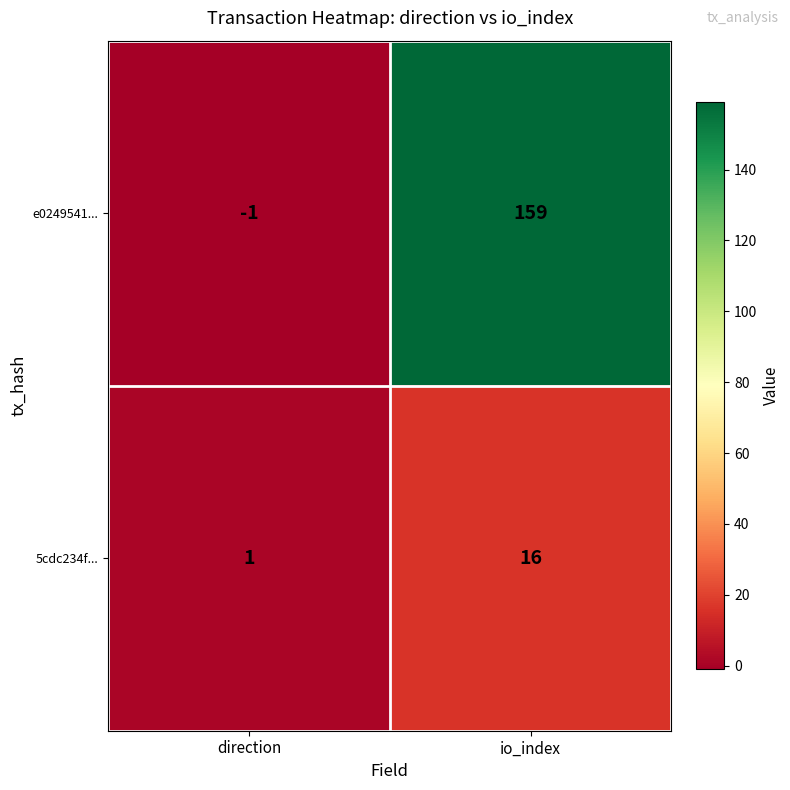

What is the approximate value of 5cdc234f... at io_index, to the nearest 10?

20